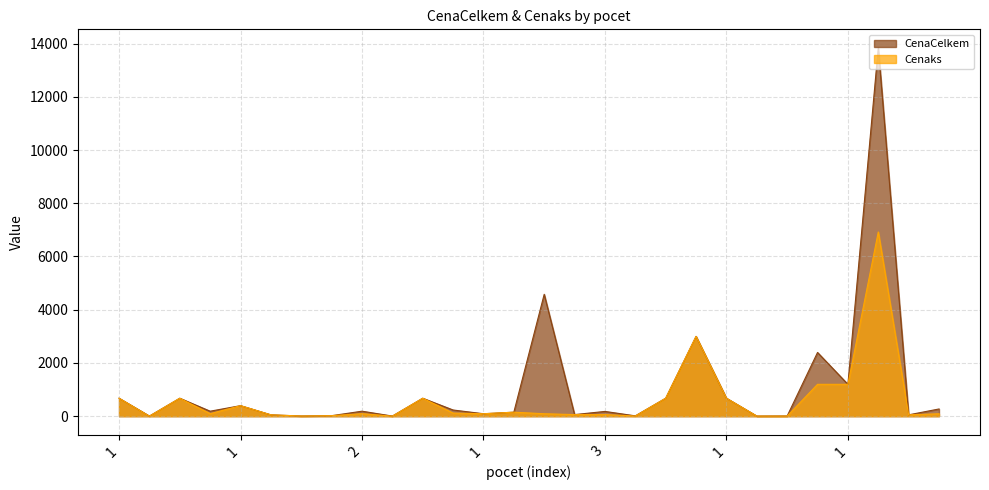

Rank the series by their average value, from highest to lowest.

CenaCelkem, Cenaks